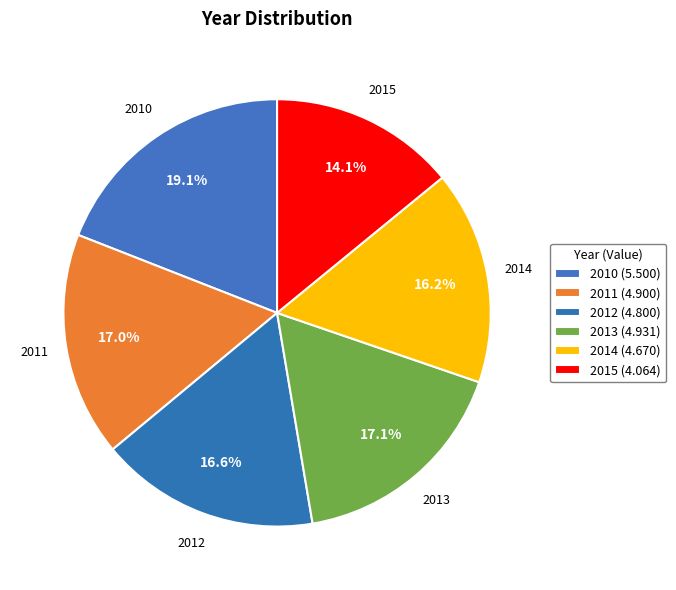

Do 2011 and 2013 together represent more than half of the pie?

No